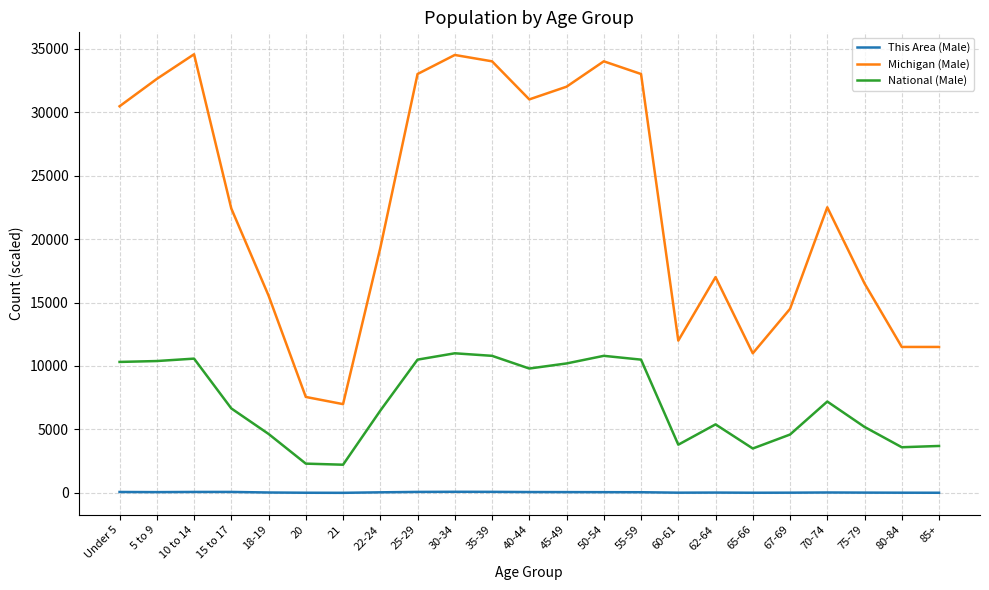

True or false: Michigan (Male) has more than 0 interior local peaks.

True